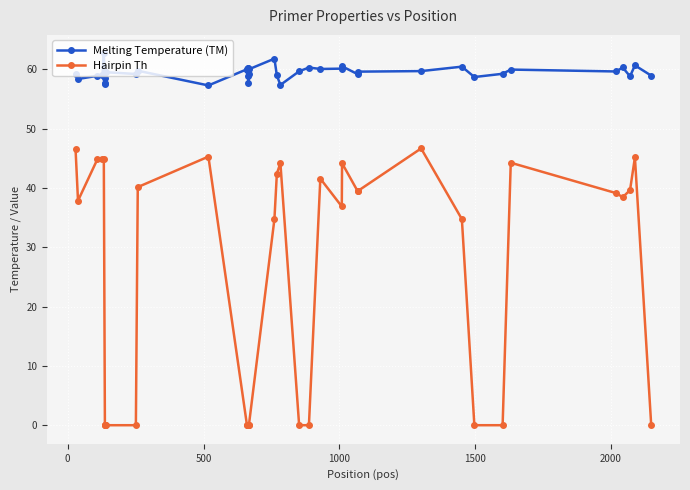

At how many categories does at least one series exceed 48?

40